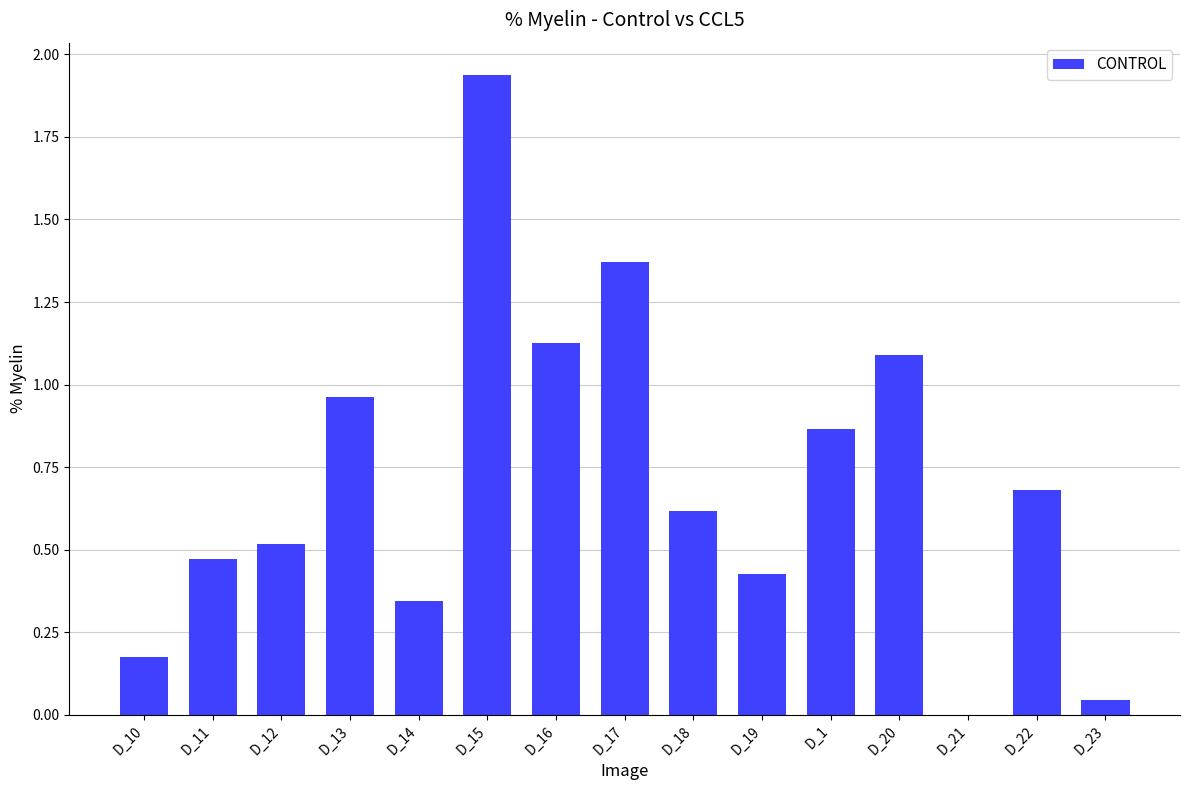

Which category has the highest value across all series?

D_15